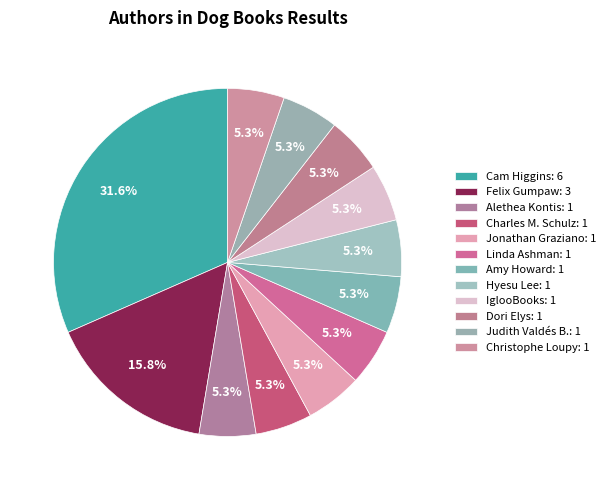

How many slices are in this pie chart?

12